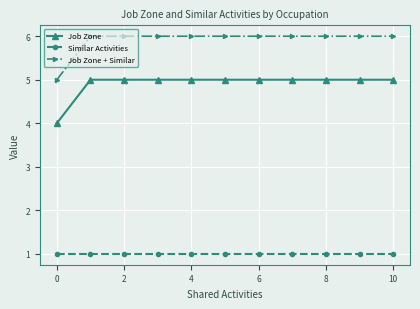

Count the Job Zone values in the range 5 to 6.

10